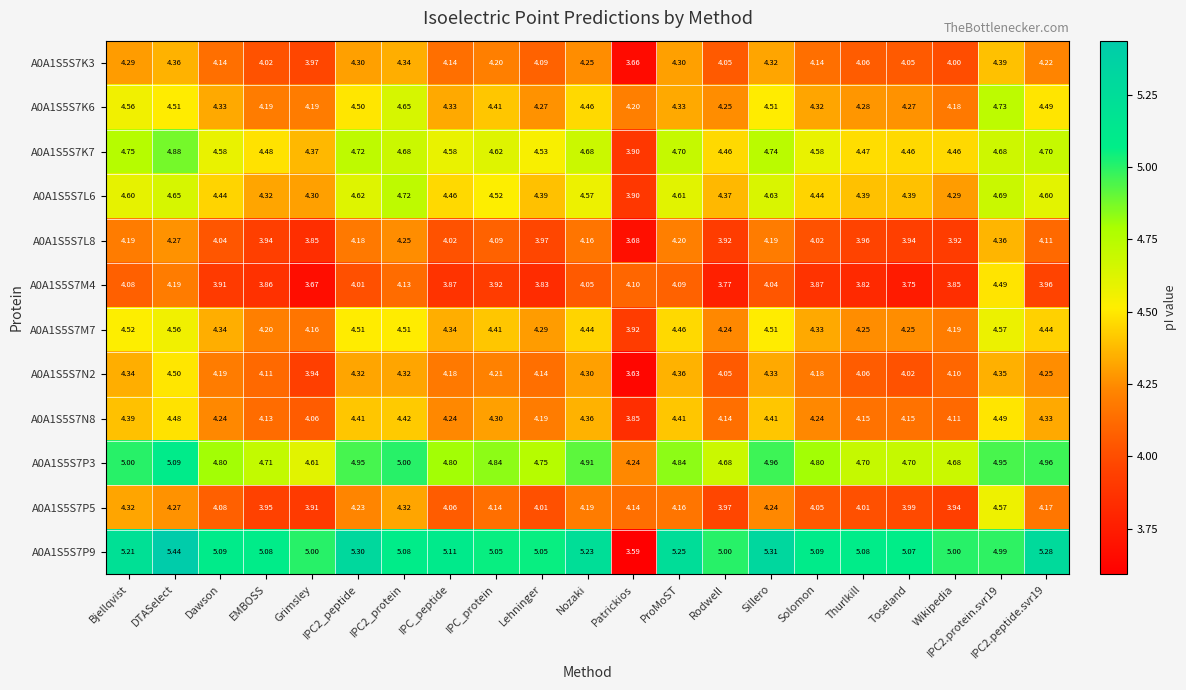

Which series has the largest total across all categories?

A0A1S5S7P9